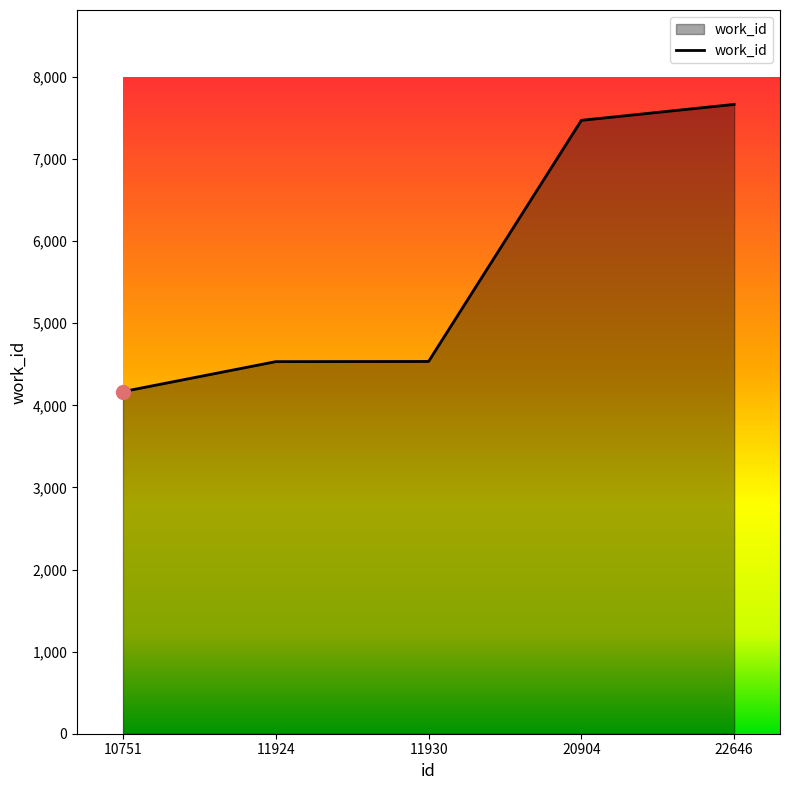

Is it true that the value at 11930 is 4534?

True